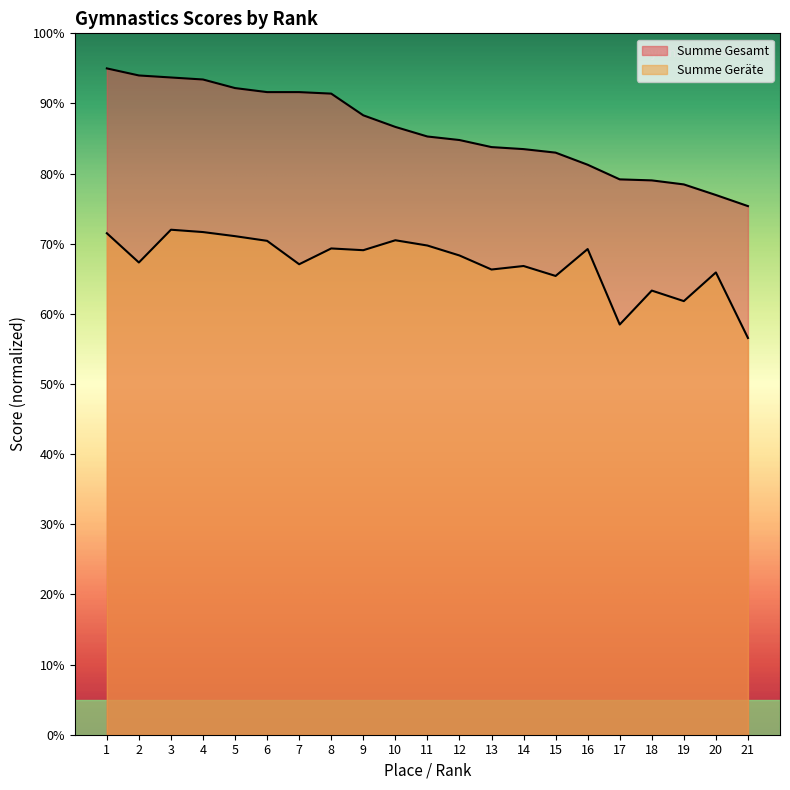

What are all the series names shown in the legend?

Summe Geraete, Summe Gesamt